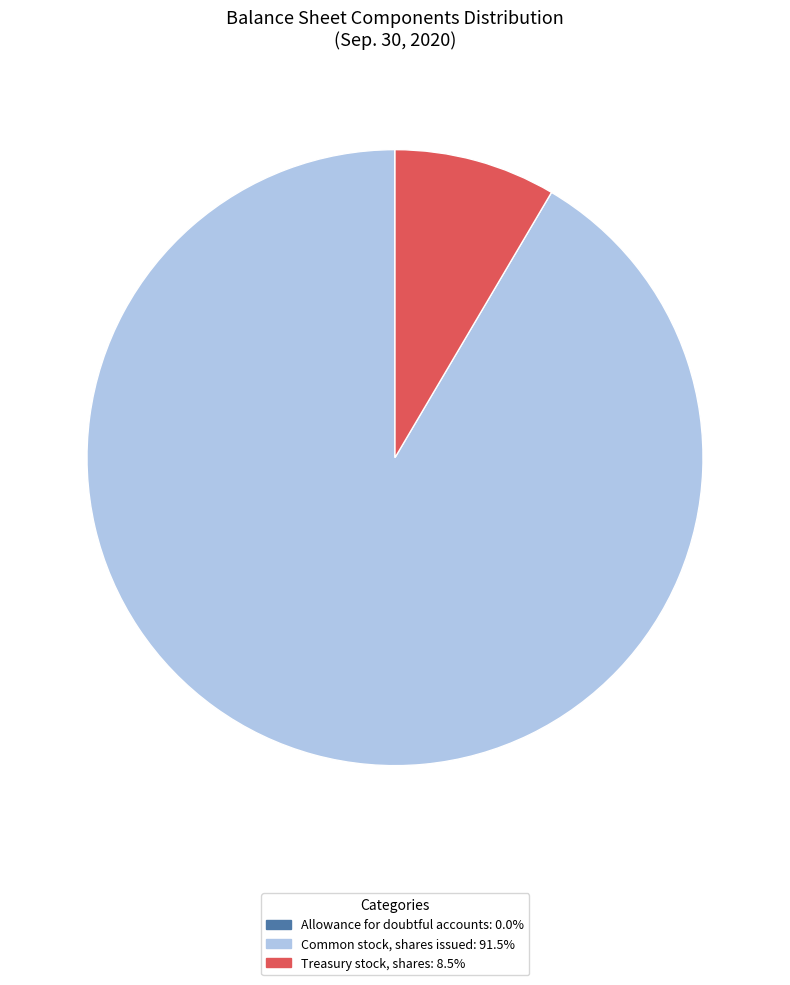

Which category has the biggest portion of the pie?

Common stock, shares issued